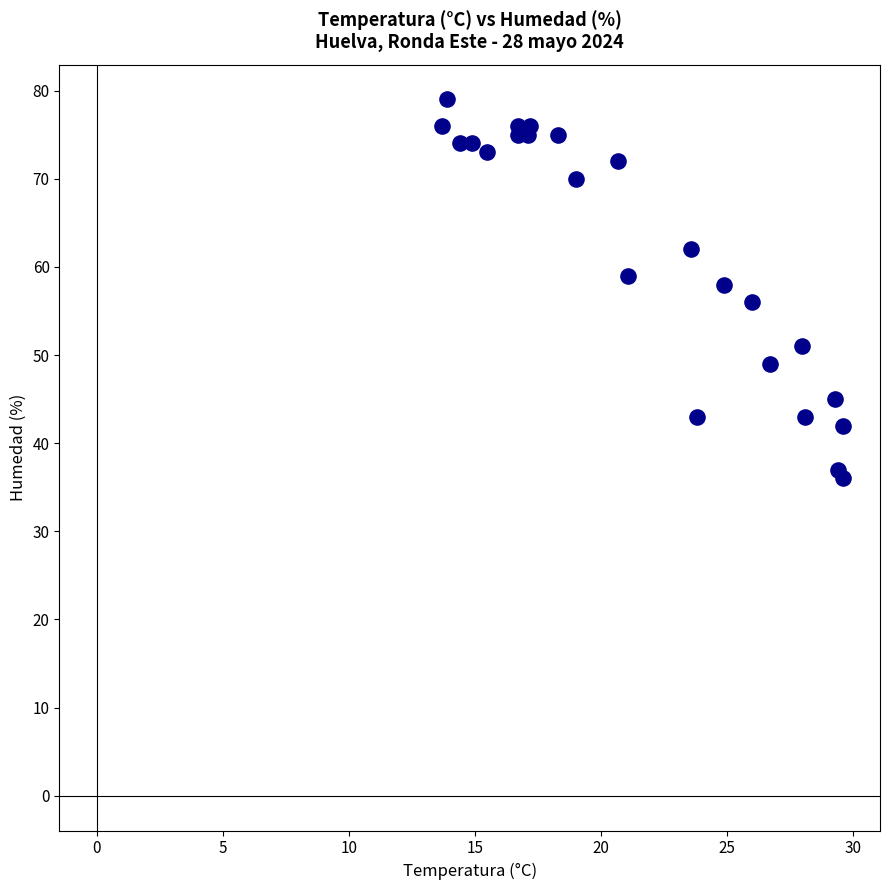

What is the range of Y values (max minus min)?

43